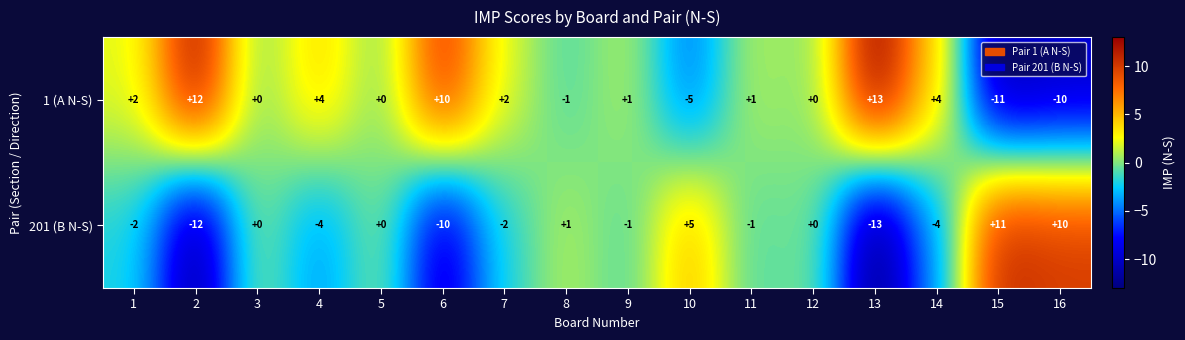

Which series has the largest total across all categories?

1 (A N-S)